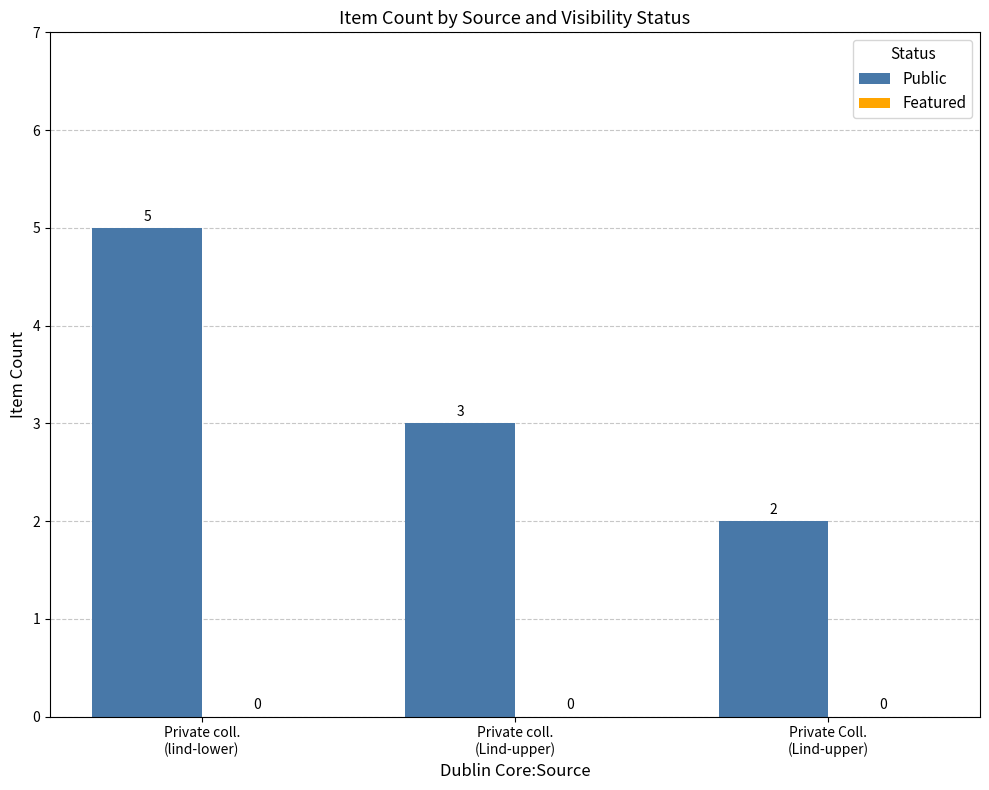

What position from the right is Private coll.
(Lind-upper)?

2